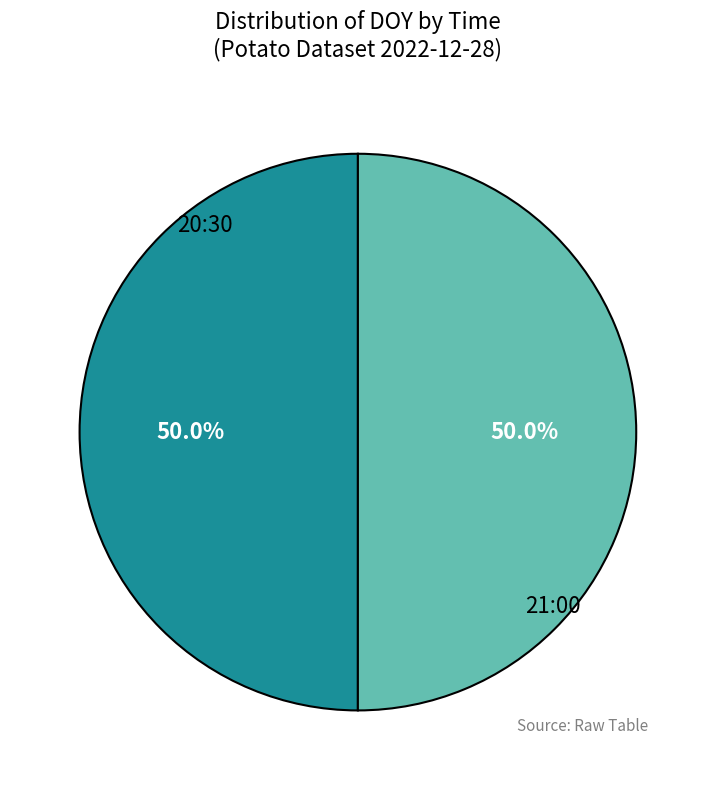

Count the number of slices in the pie.

2